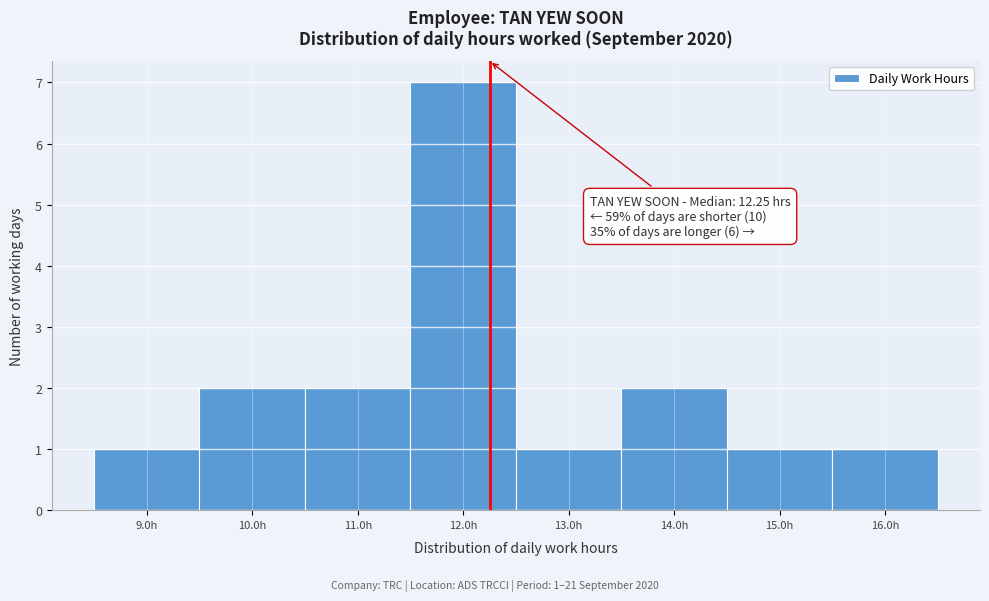

Which range on the x-axis has the tallest bar?

11.5 to 12.5